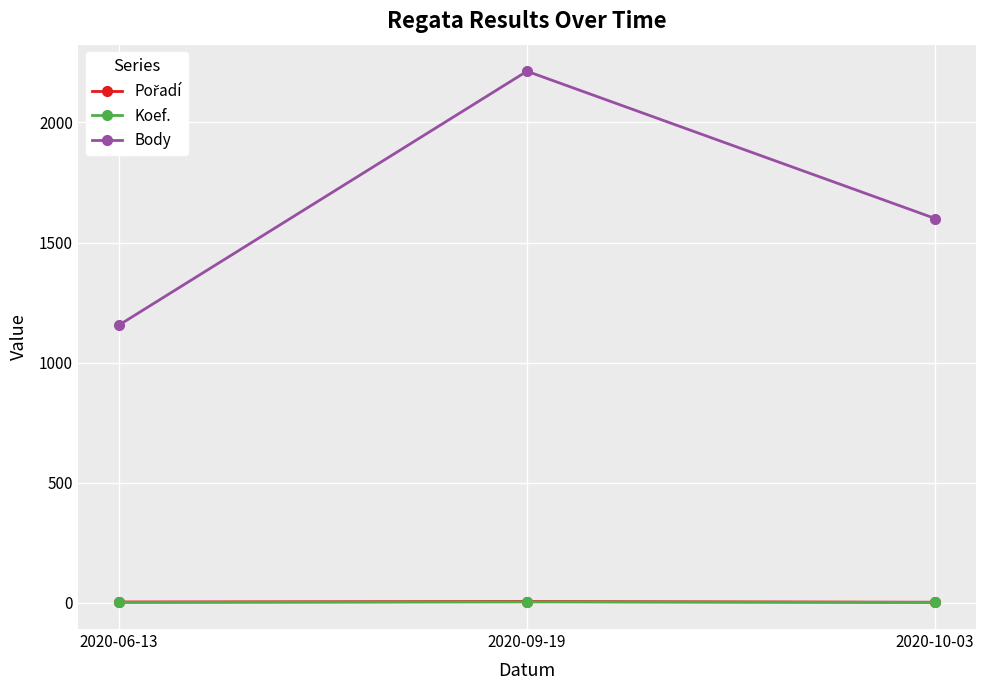

What is the difference between the maximum and minimum values in the Koef. series?

2